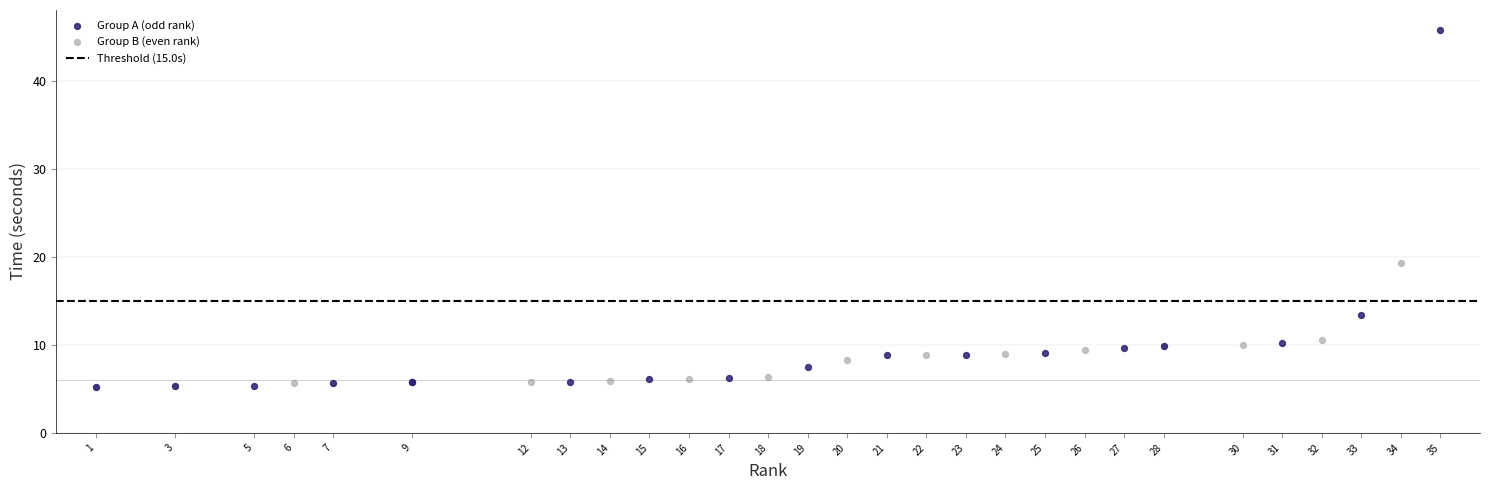

Which series reaches the maximum Y coordinate?

Group A (odd rank)